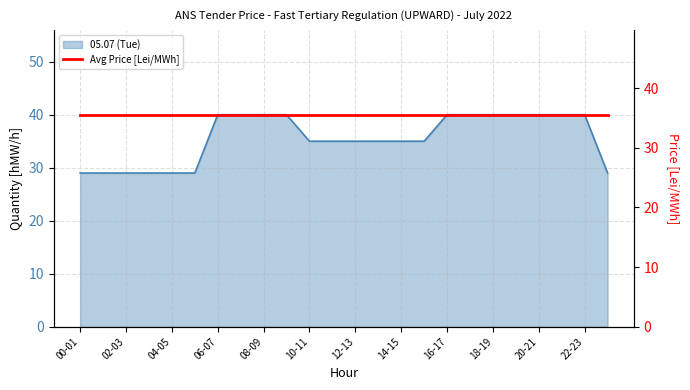

Which category has the lowest value across all series?

00-01